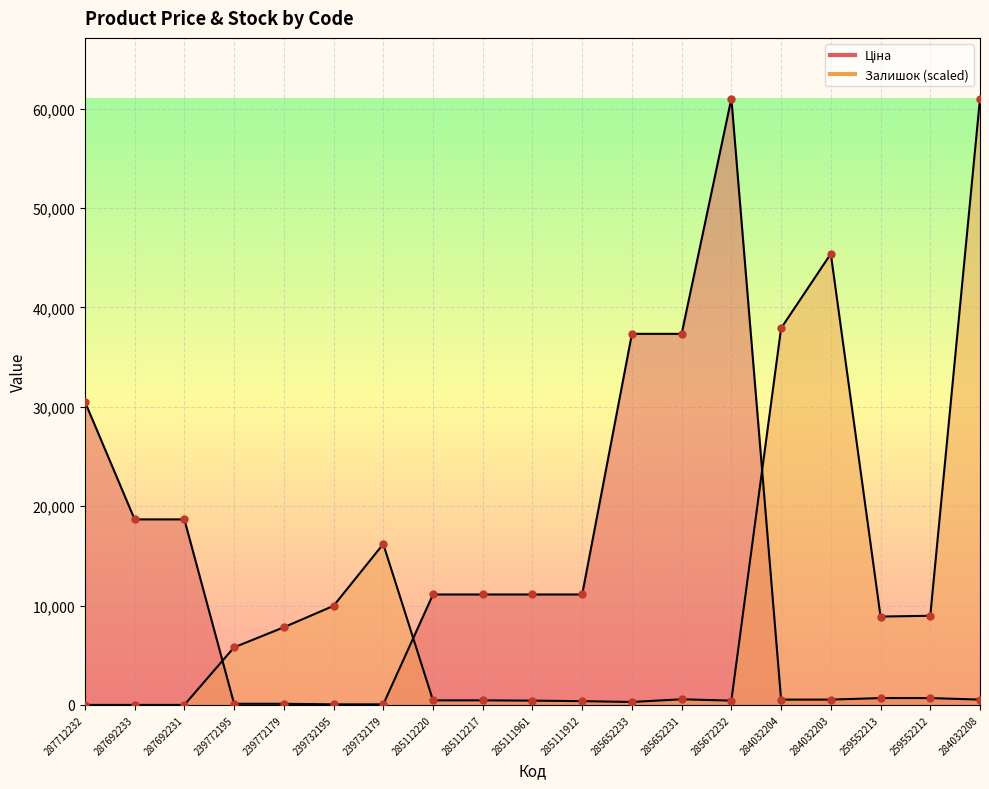

Is the value of Залишок at 285111961 greater than the value of Ціна at 284032208?

No